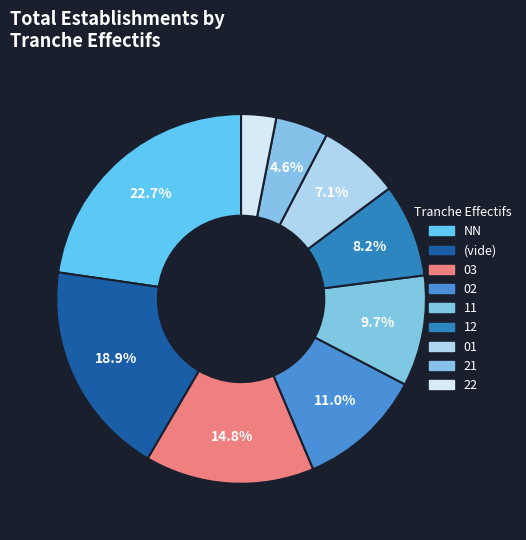

How many segments does this pie chart have?

9